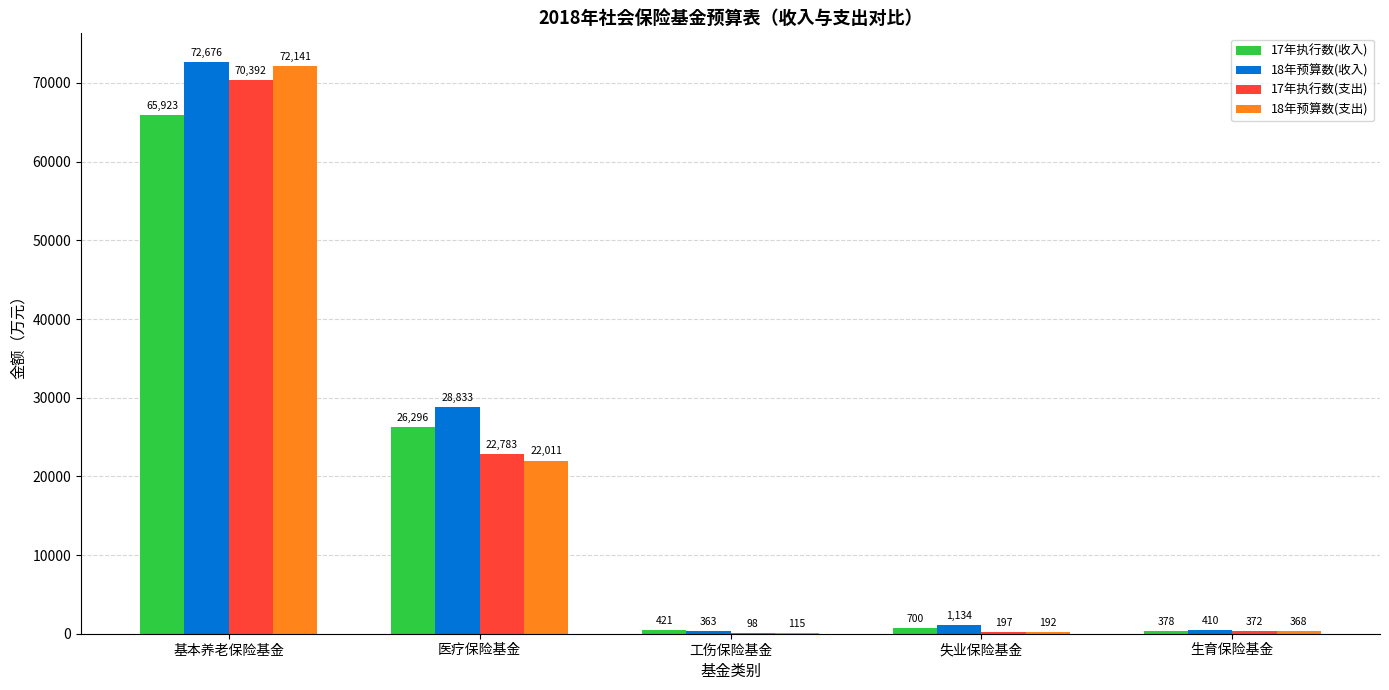

Which series changed the most between 基本养老保险基金 and 失业保险基金?

18年预算数(支出)